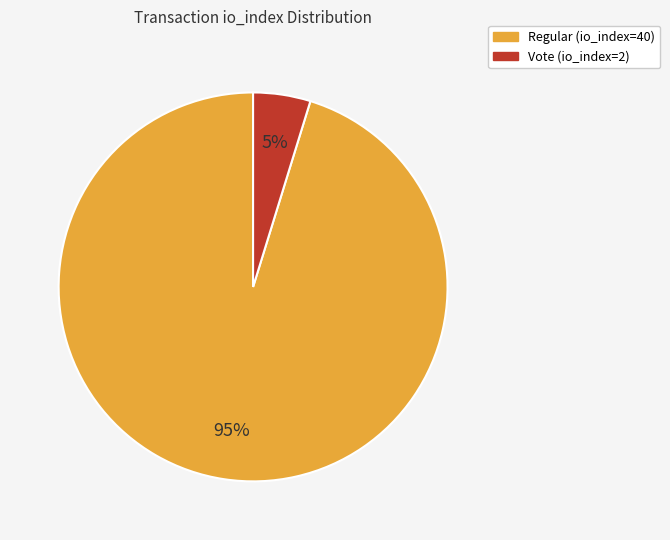

To the nearest percent, what portion does Vote (io_index=2) represent?

5%